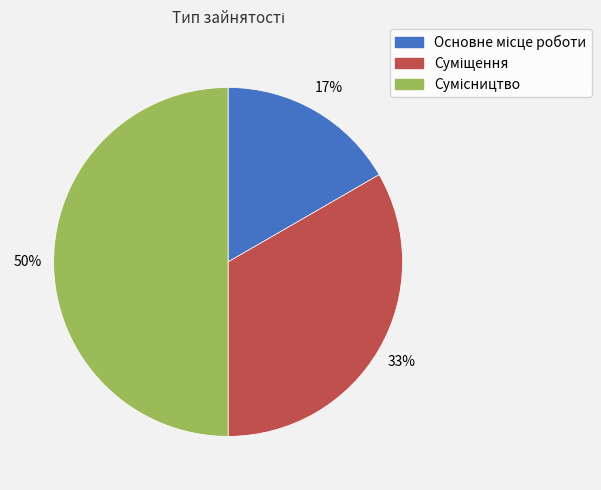

To the nearest percent, what is the difference between the largest and smallest slice percentages?

33%